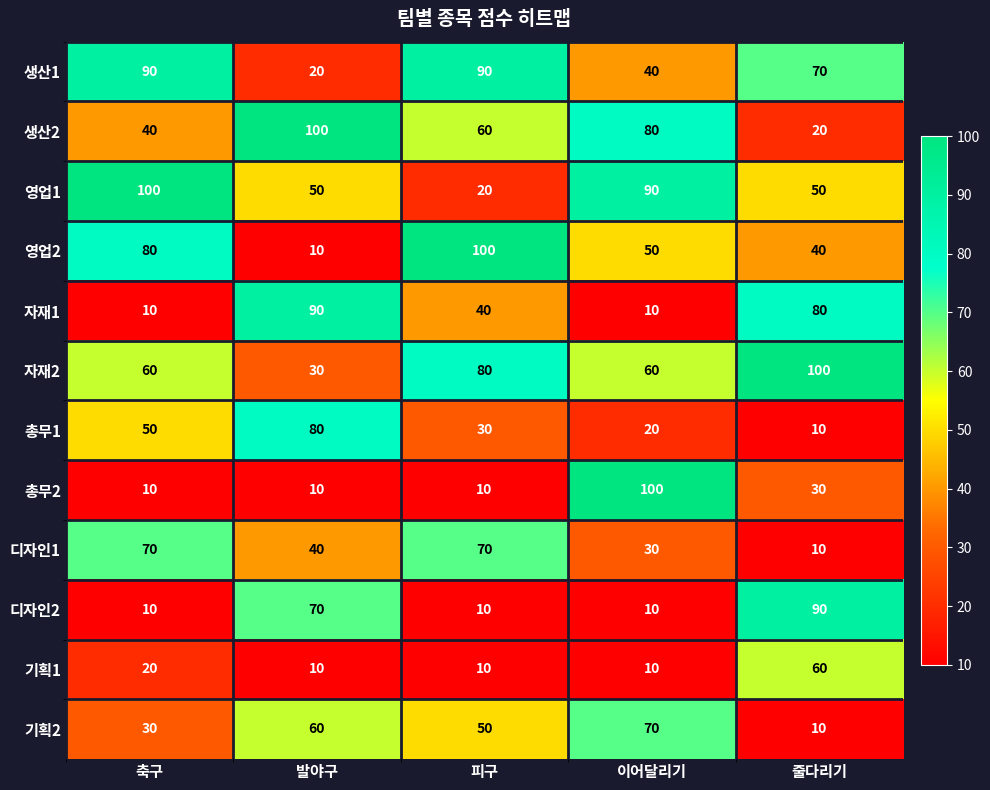

The 디자인2 series shows 6 at 이어달리기. True or false?

False